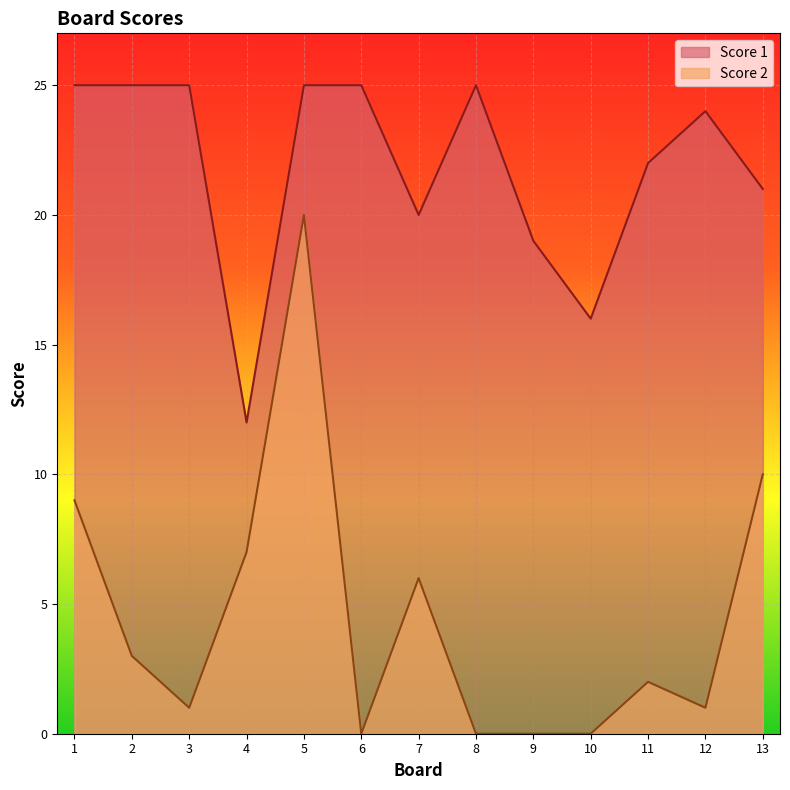

Reading left to right, what are all the values shown in this chart?

Score 2: 9	3	1	7	20	0	6	0	0	0	2	1	10
Score 1: 25	25	25	12	25	25	20	25	19	16	22	24	21